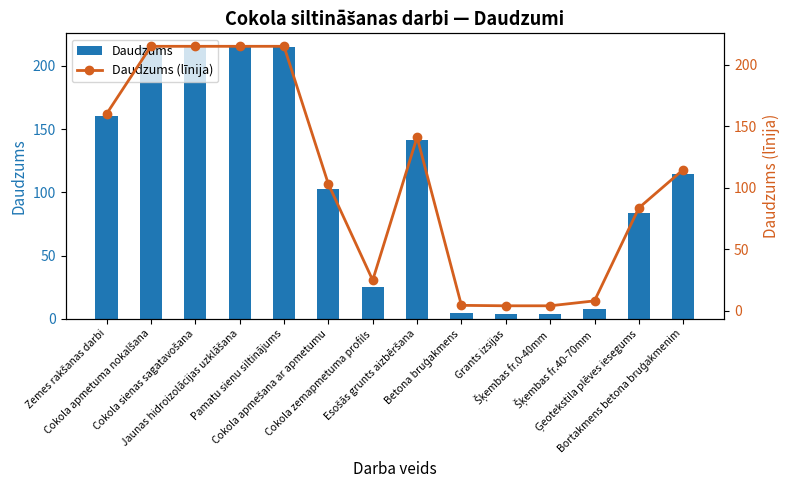

What is the difference between the Daudzums values at Ģeotekstila plēves iesegums and Zemes rakšanas darbi?

76.4